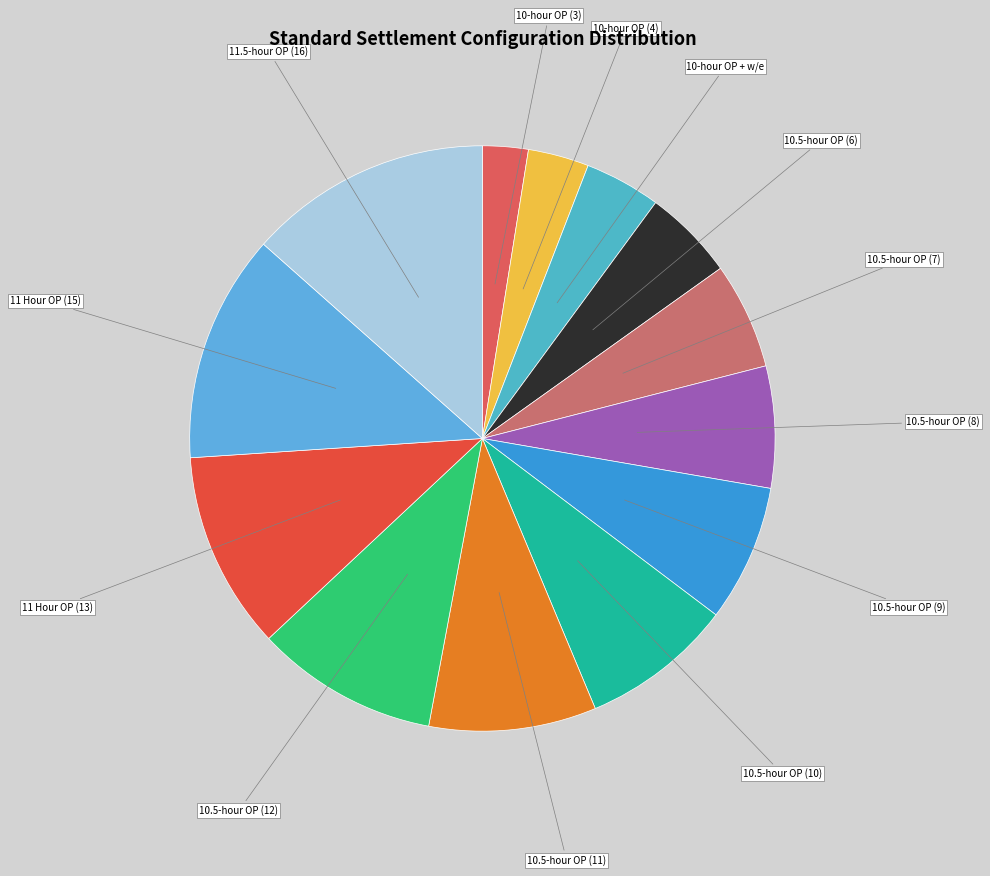

How many slices are in this pie chart?

13